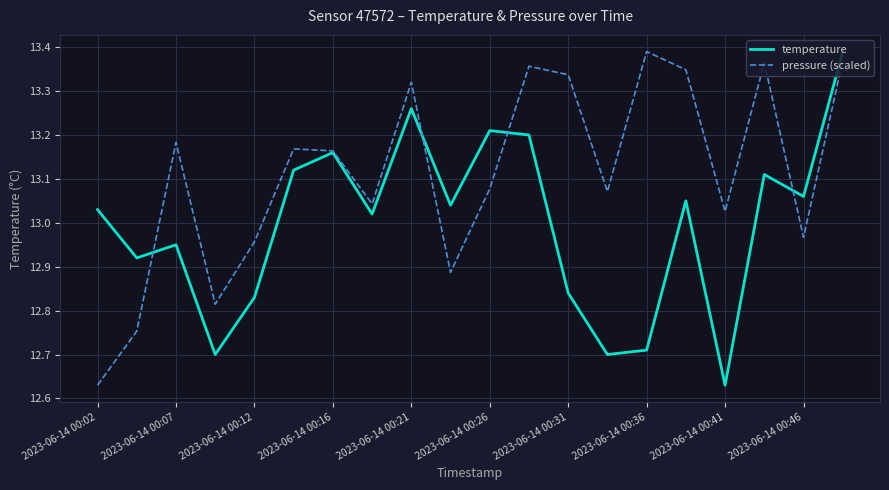

Rank the series by their average value, from lowest to highest.

temperature, pressure (scaled)